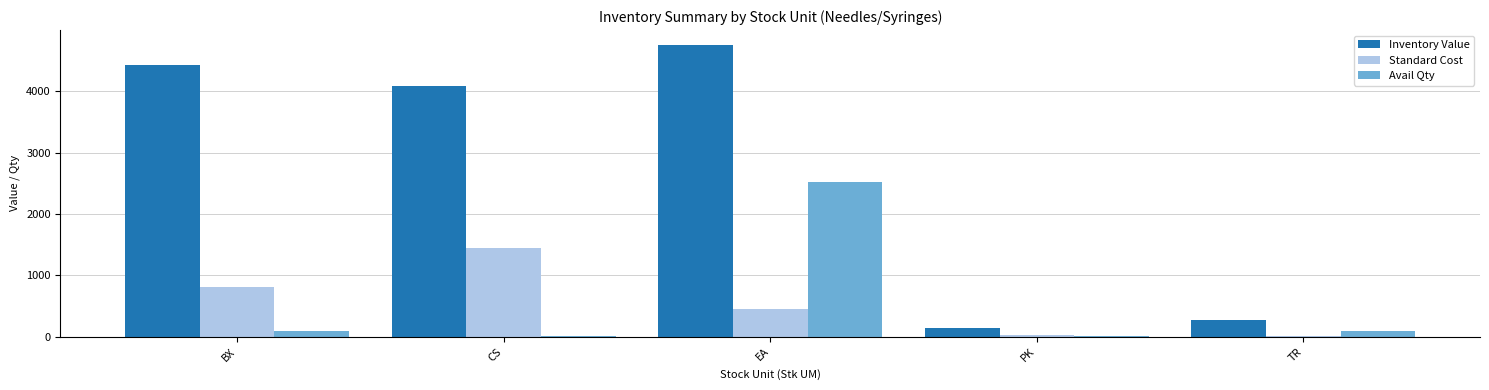

What are all the series names shown in the legend?

Inventory Value, Standard Cost, Avail Qty